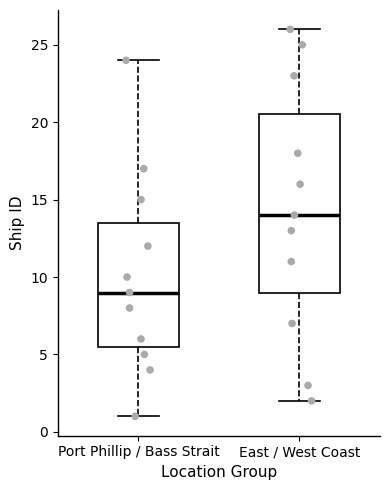

Which box's median line is the lowest?

Port Phillip / Bass Strait